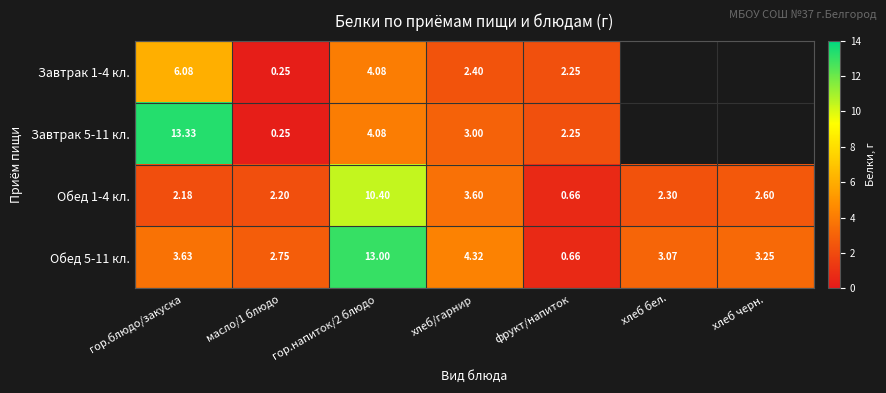

What is the approximate value of Обед 1-4 кл. at хлеб бел.?

2.3